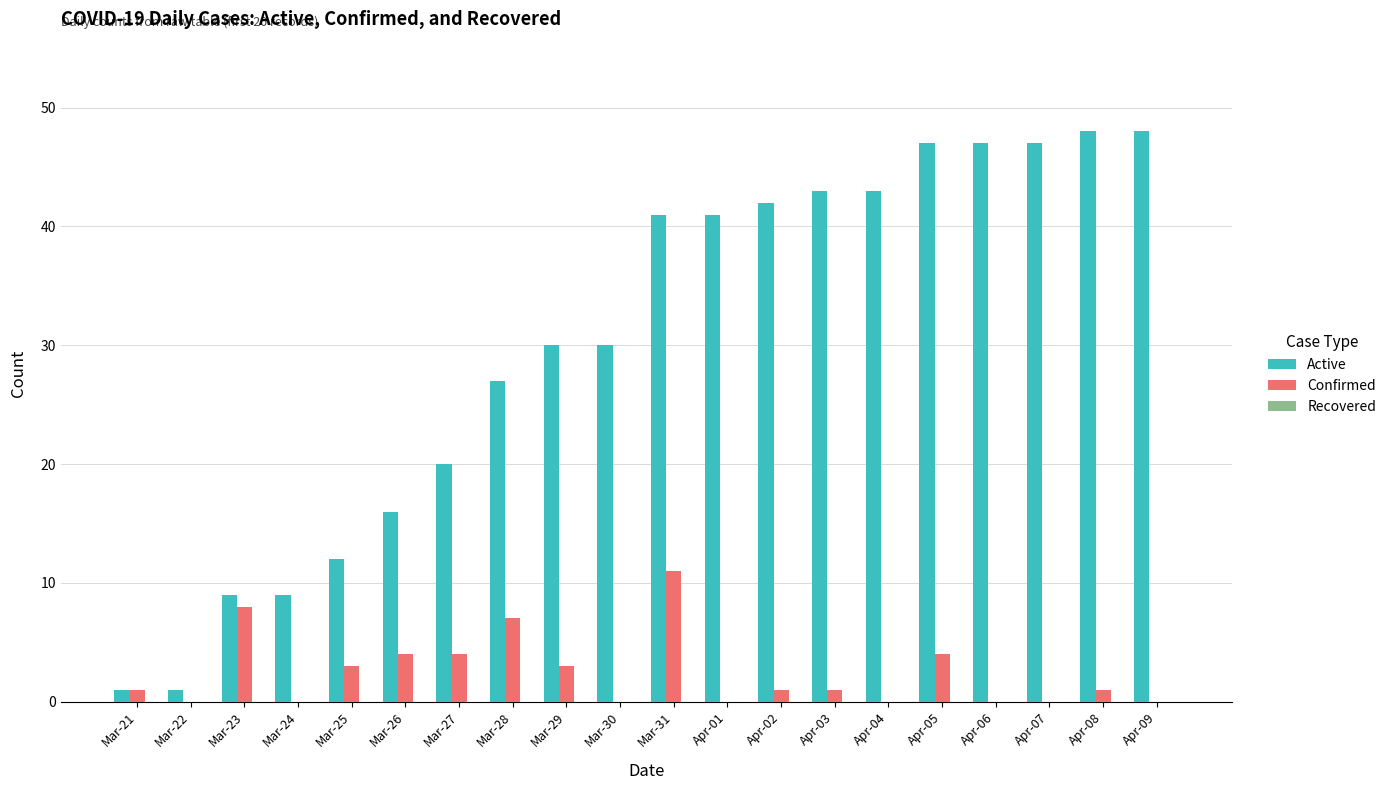

What is the greatest value displayed?

48